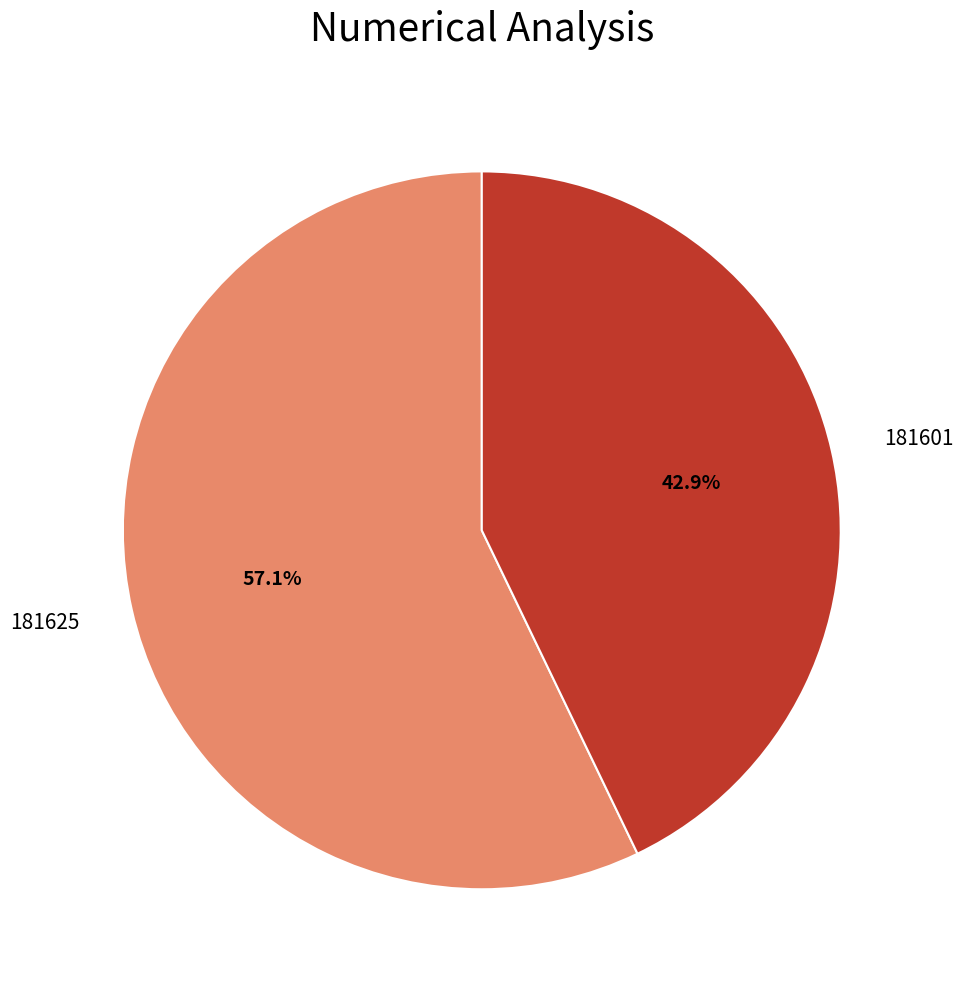

How many slices are in this pie chart?

2